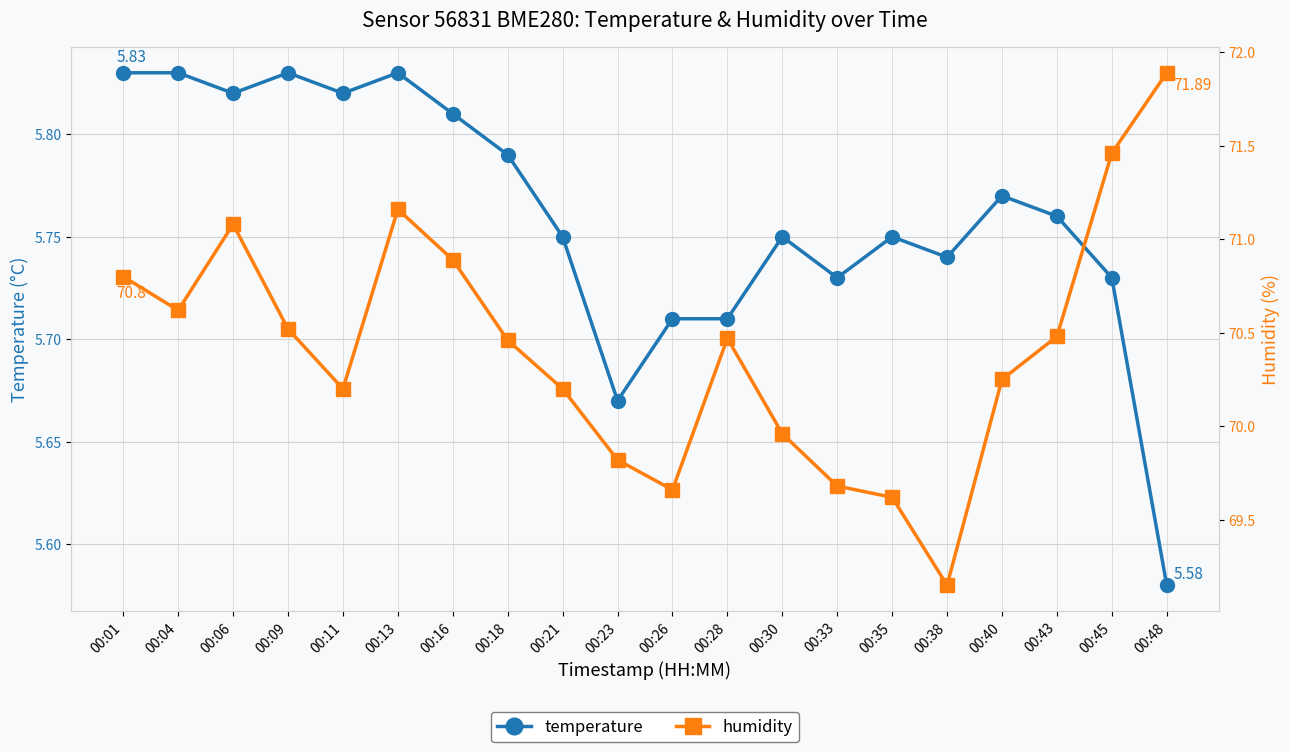

Which has a higher value, 00:26 or 00:45?

00:45